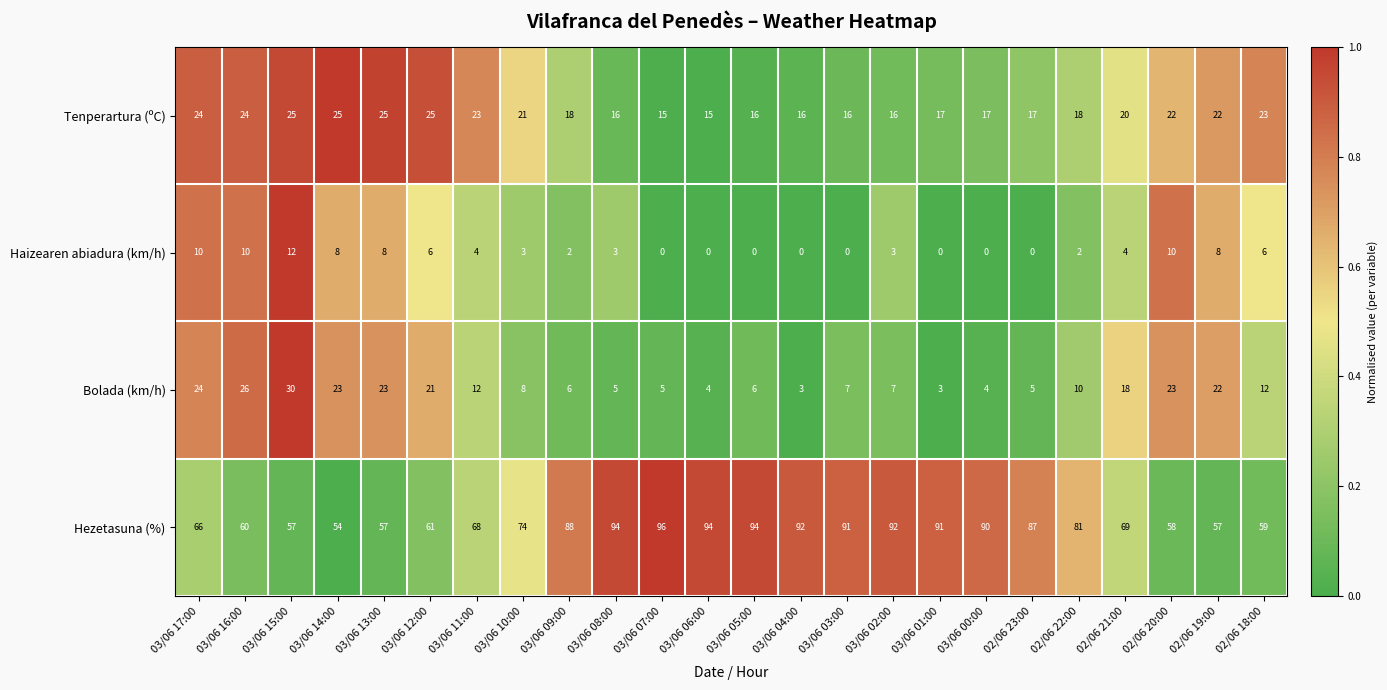

What is the total value across all series at 03/06 13:00?

113